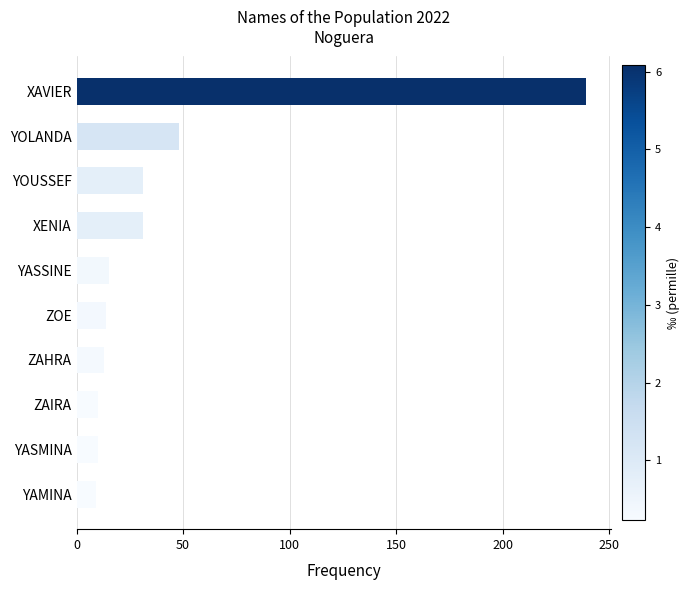

What is the label of the 9th bar from the top?

YASMINA